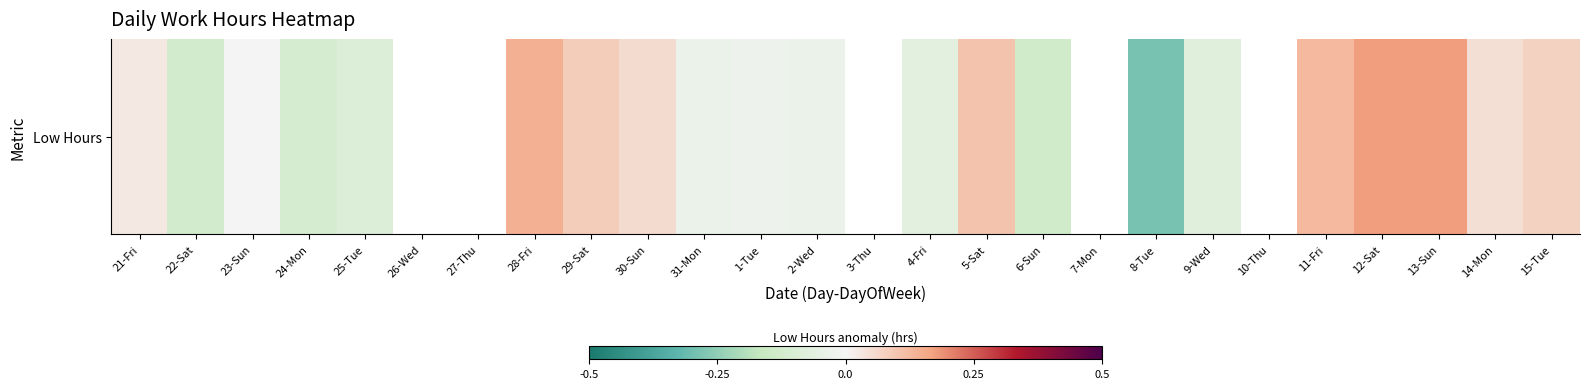

Between 4-Fri and 11-Fri, which is larger?

11-Fri